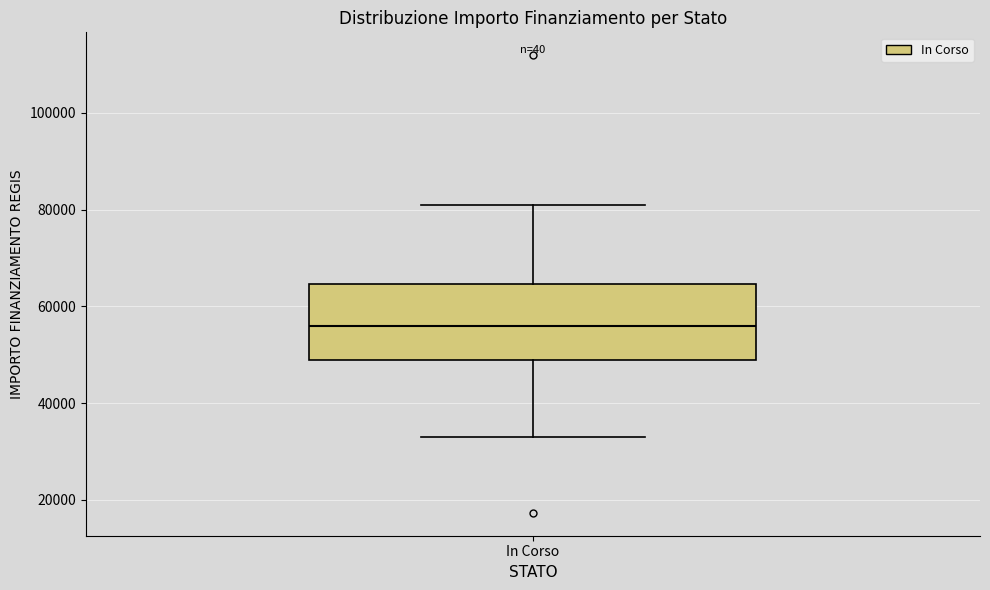

Transcribe this box plot: give where the median line is, the range the box spans, and where the two whiskers end, as read against the y-axis. The values are not printed on the chart, so give them approximately, as read against the axis.

median 56000, box 50000 to 64000, whiskers 32000 to 80000